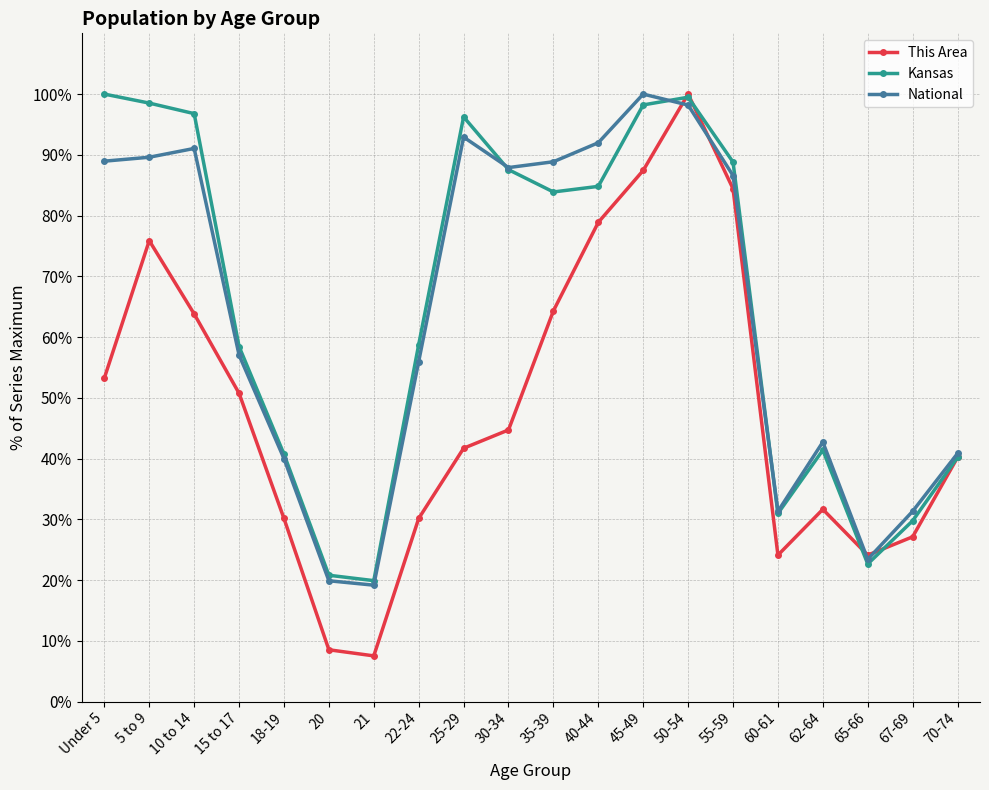

What is the maximum value shown in the chart?

100.0